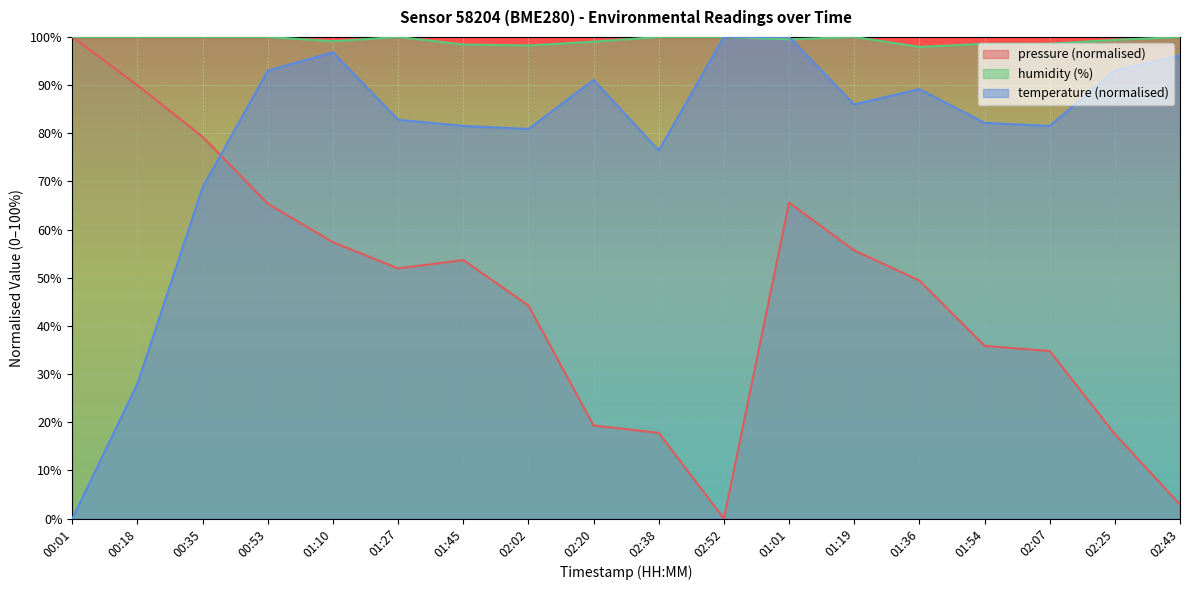

In pressure, how many points are lower than both neighbors (excluding endpoints)?

2